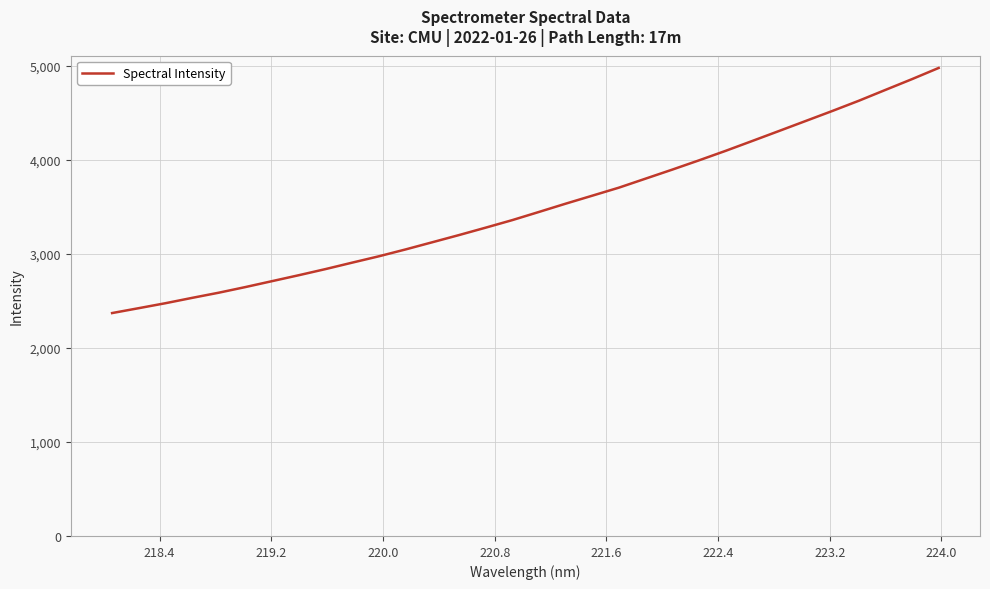

What is the smallest value displayed?

2370.8